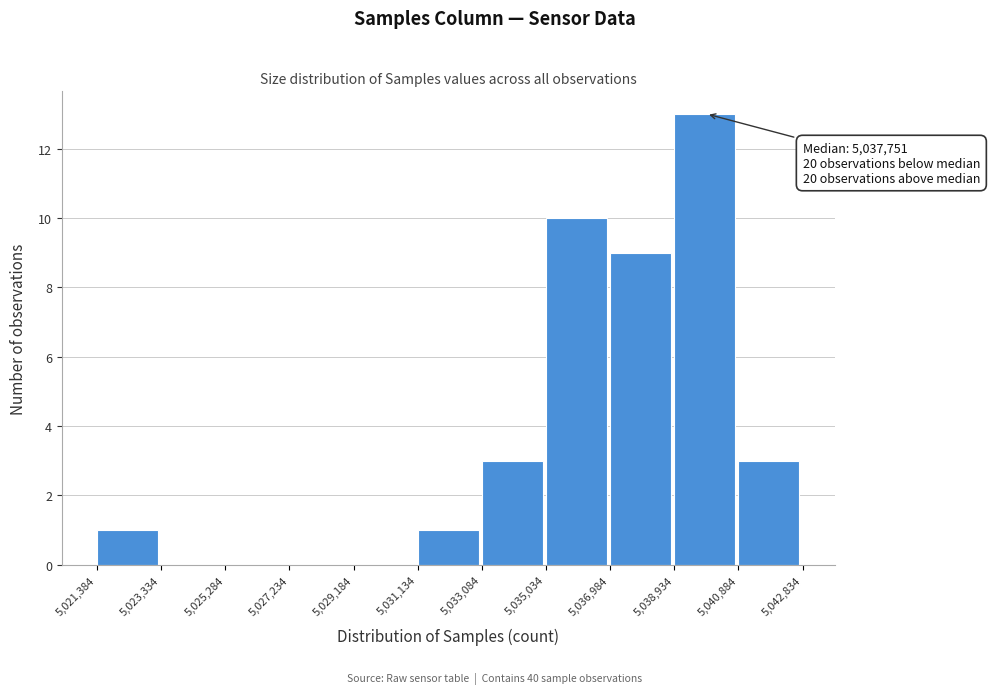

Which range on the x-axis has the tallest bar?

5,038,934 to 5,040,884